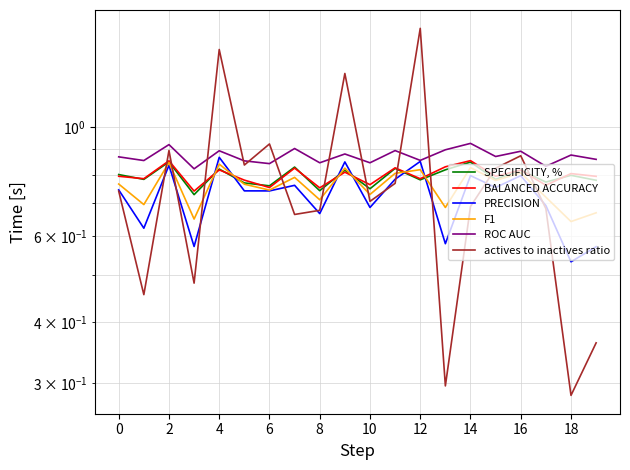

What is the average value of the PRECISION series?

0.7